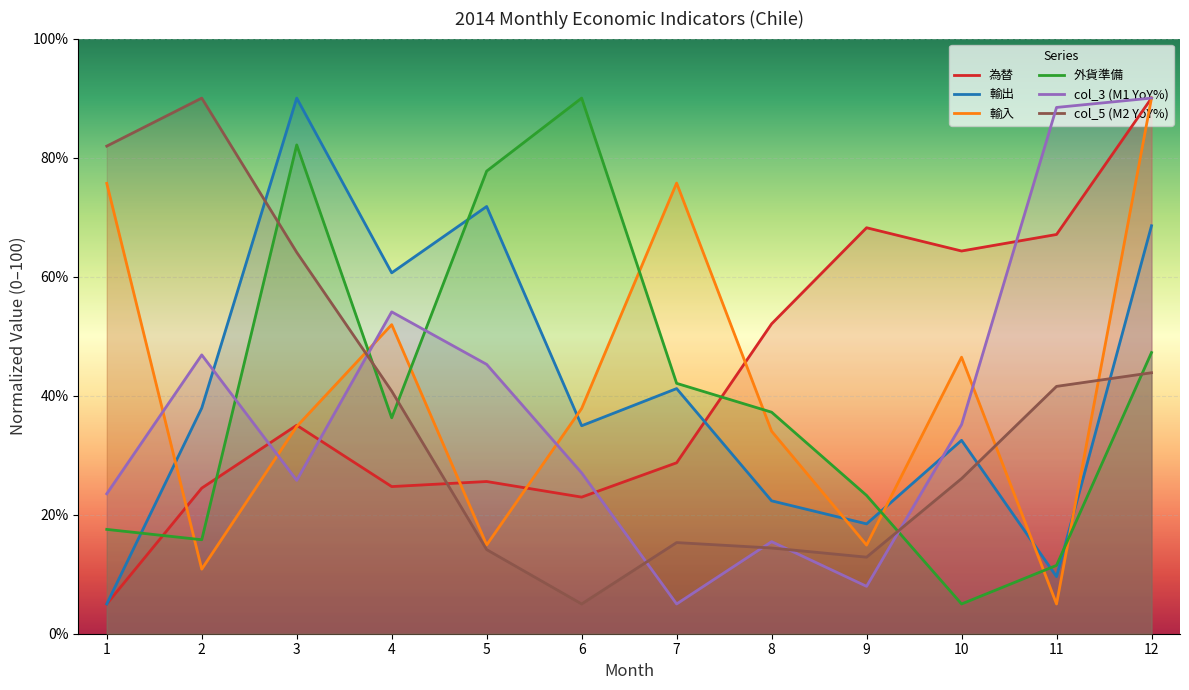

What is the value of the 為替 point at the 7th from the left?

28.7